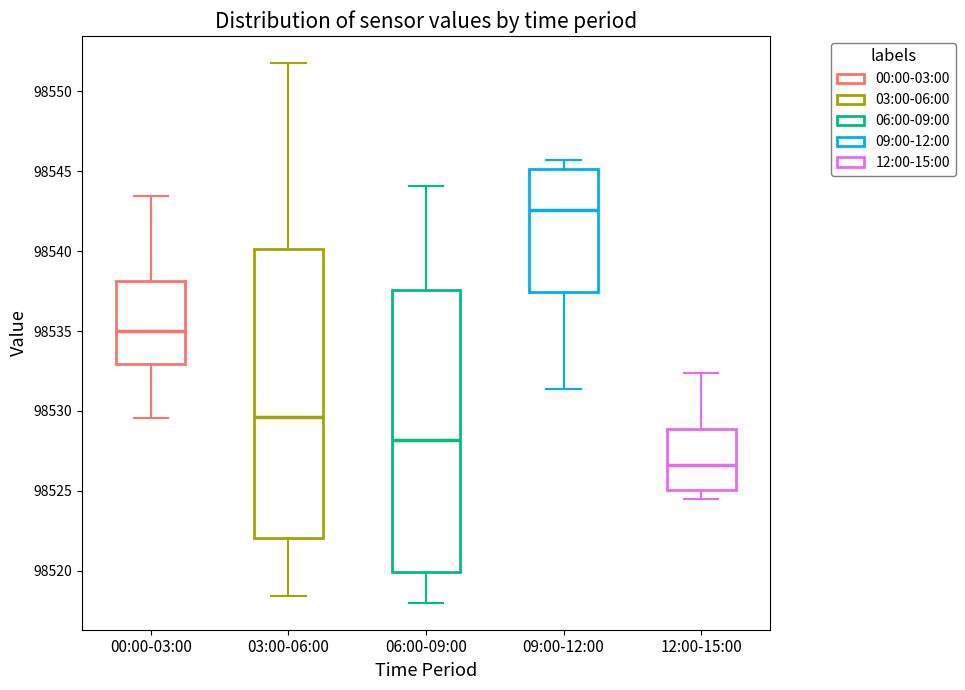

Reading left to right, read every box against the y-axis: the position of its median line, the range the box covers, and the ends of its whiskers. The values are not printed on the chart, so give them approximately, as read against the axis.

00:00-03:00: median 98535.0, box 98533.0 to 98538.0, whiskers 98529.5 to 98543.5
03:00-06:00: median 98529.5, box 98522.0 to 98540.0, whiskers 98518.5 to 98552.0
06:00-09:00: median 98528.0, box 98520.0 to 98537.5, whiskers 98518.0 to 98544.0
09:00-12:00: median 98542.5, box 98537.5 to 98545.0, whiskers 98531.5 to 98545.5
12:00-15:00: median 98526.5, box 98525.0 to 98529.0, whiskers 98524.5 to 98532.5